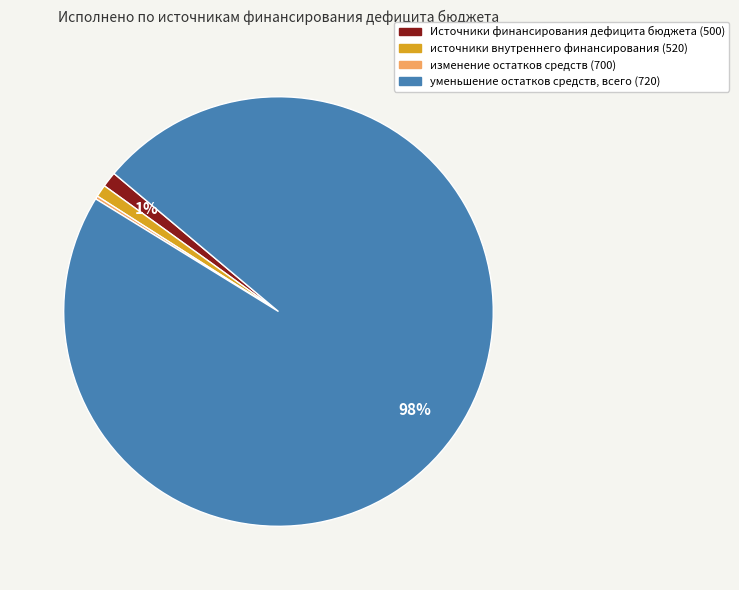

True or false: уменьшение остатков средств, всего accounts for 98% of the total.

True